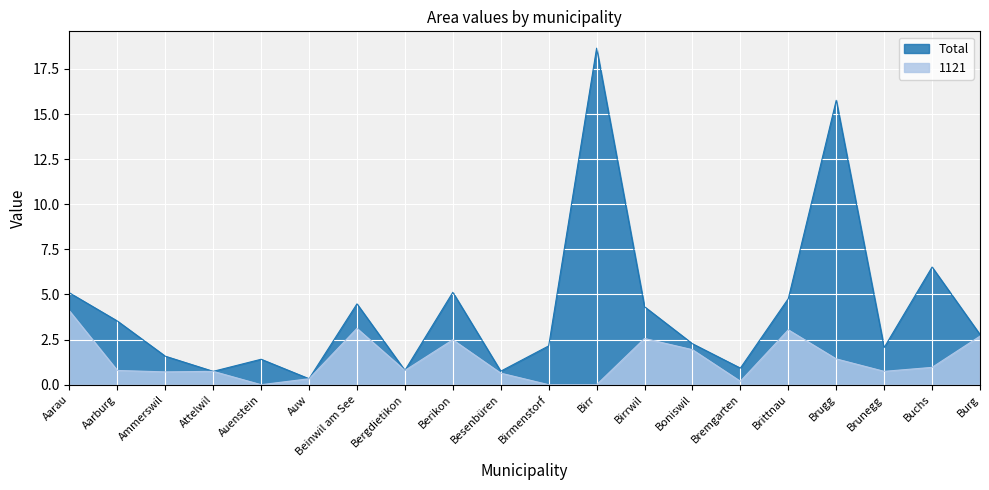

Which series has the largest total across all categories?

Total